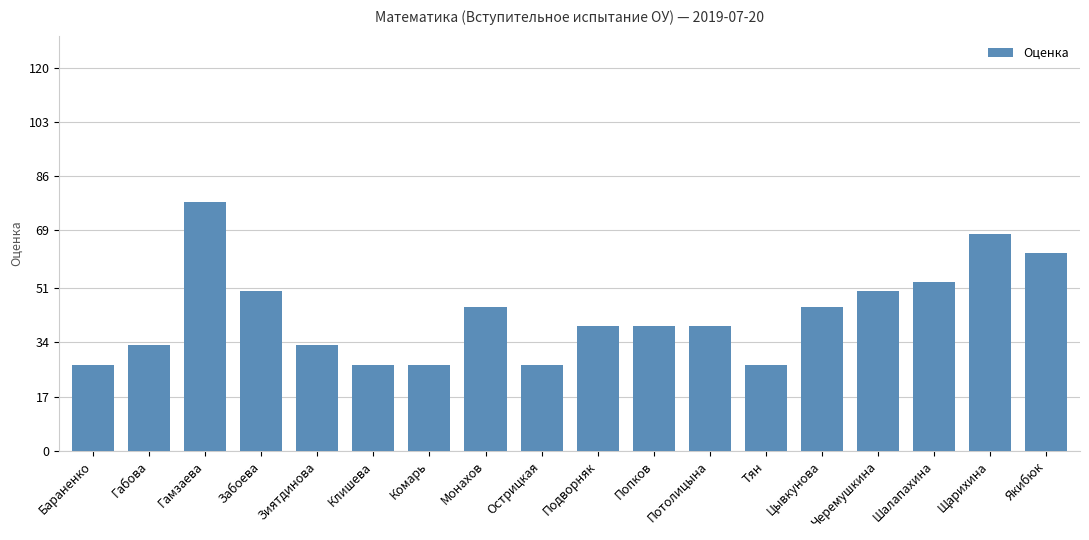

Read the value at Клишева.

27